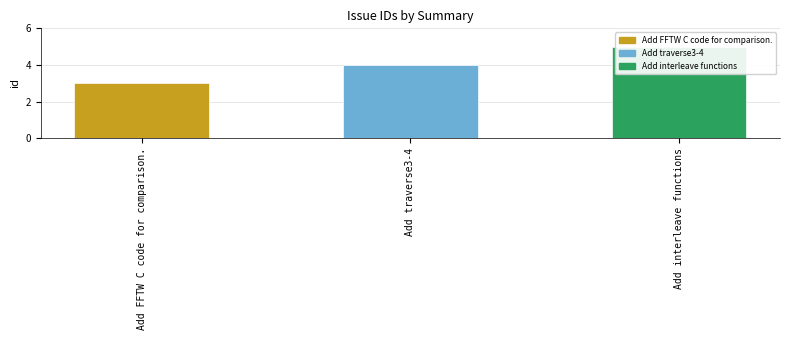

The value at Add traverse3-4 is 5. True or false?

False